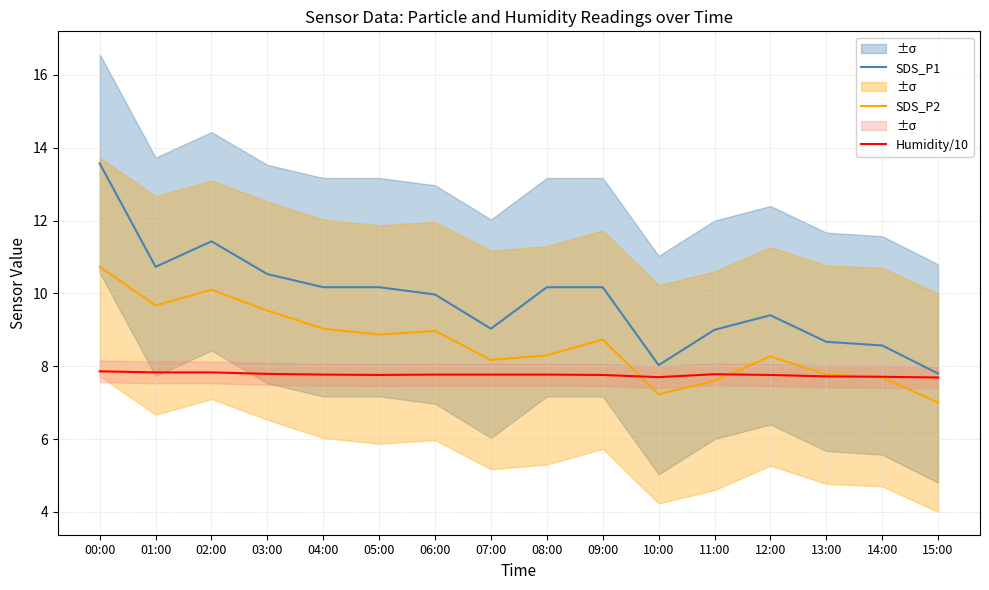

At how many categories does at least one series exceed 13?

1